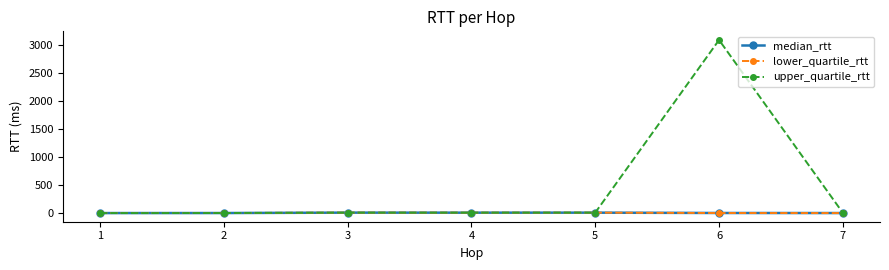

What is the greatest value displayed?

3086.4